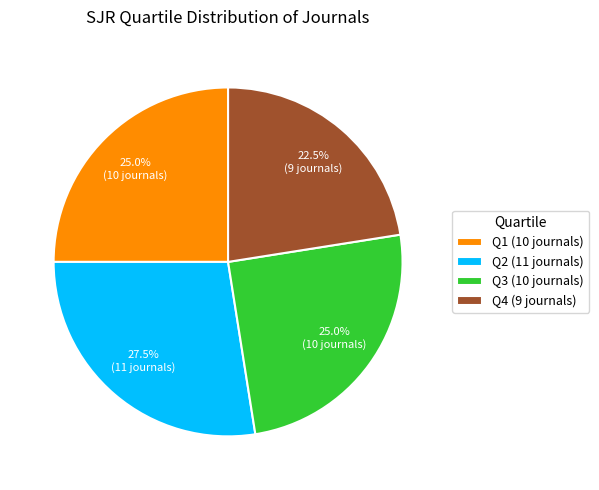

How many slices are in this pie chart?

4